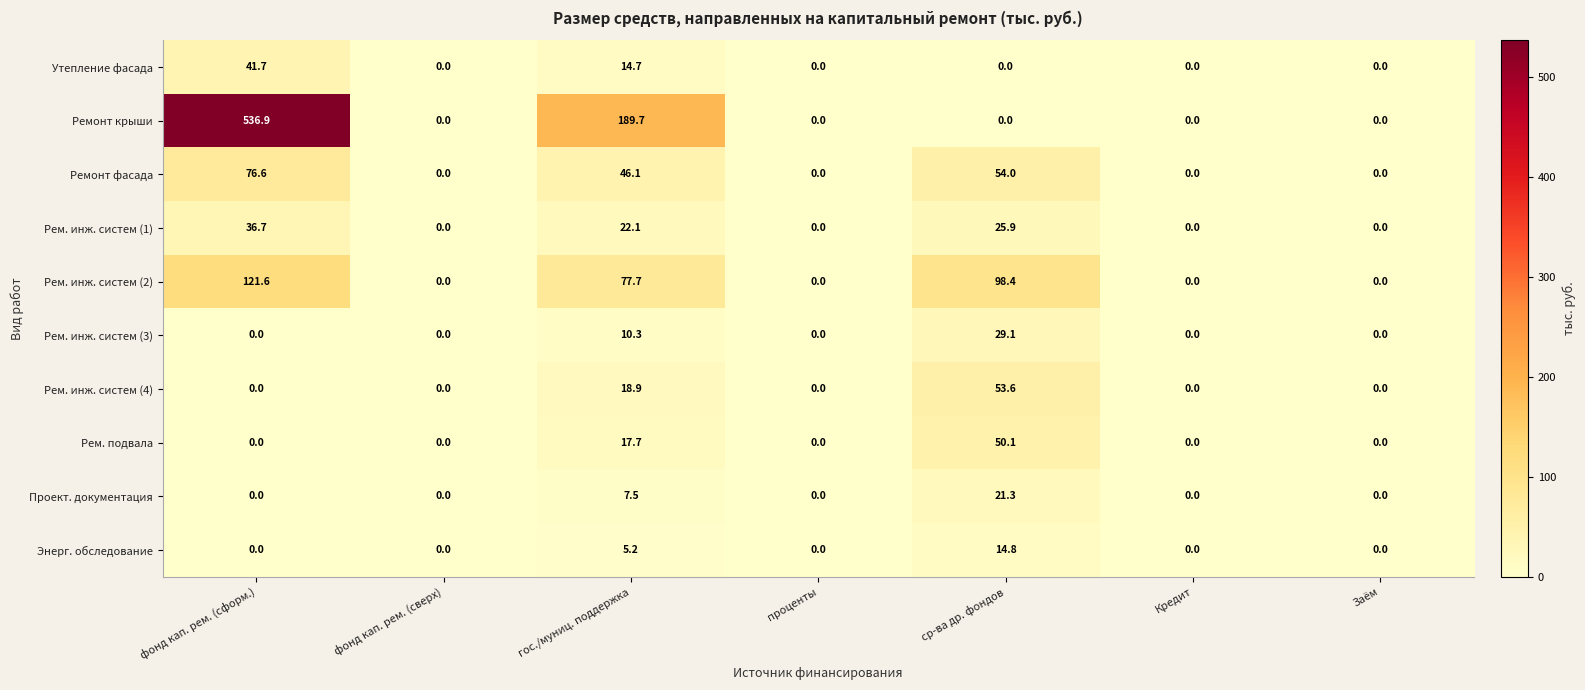

Which series has the largest total across all categories?

Ремонт крыши